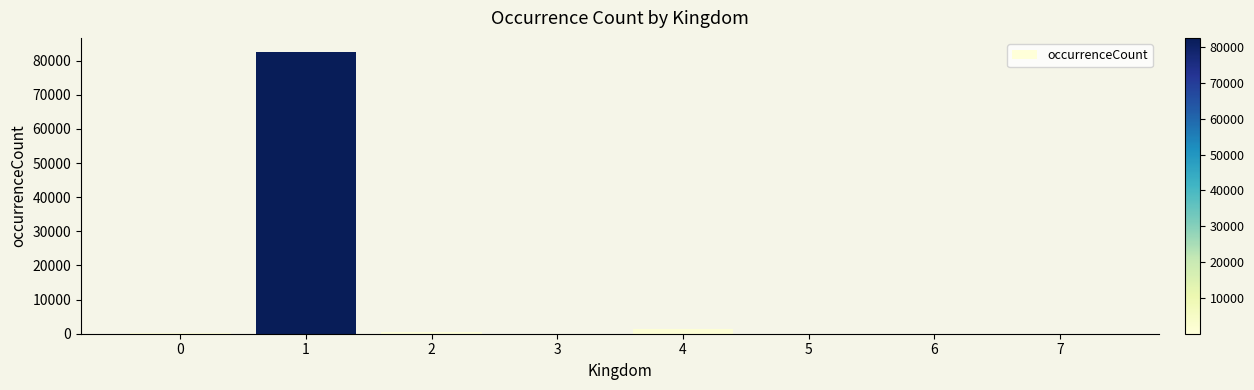

What is the sum of all values?

84917